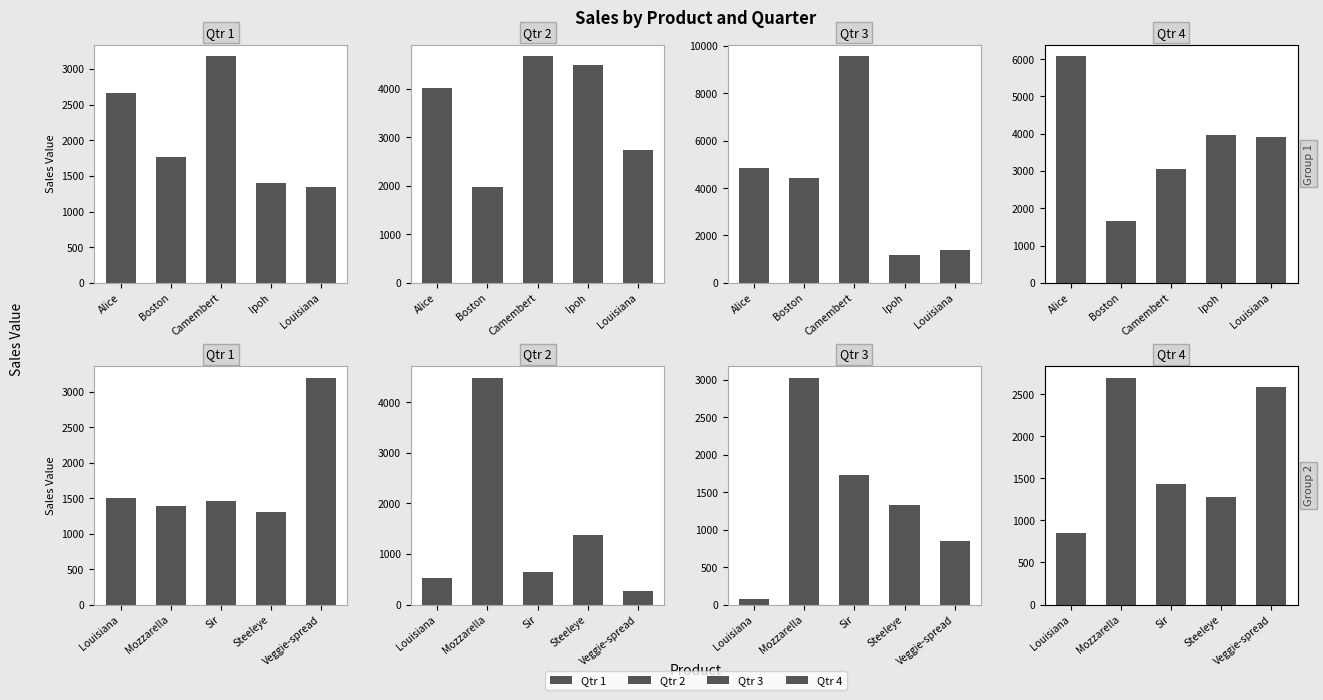

The value of Qtr 1 at Mozzarella is 2014.2. True or false?

False